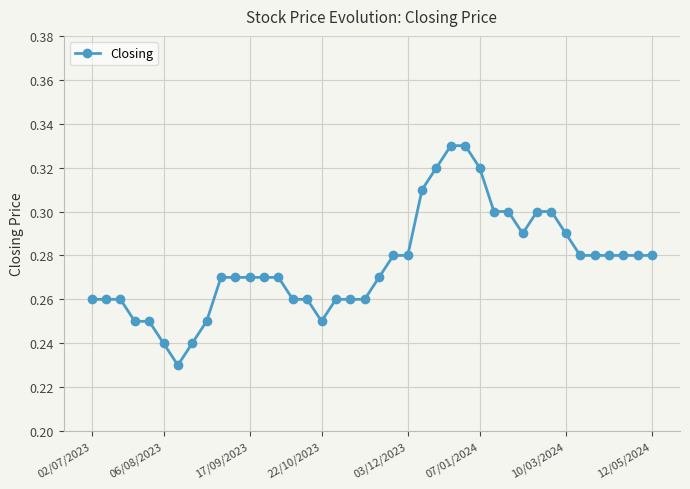

Count the values in the range 0 to 1.

40